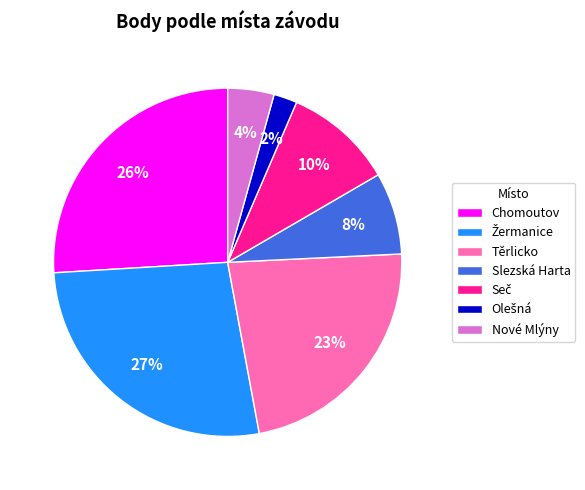

The Slezská Harta slice represents 15% of the pie. True or false?

False